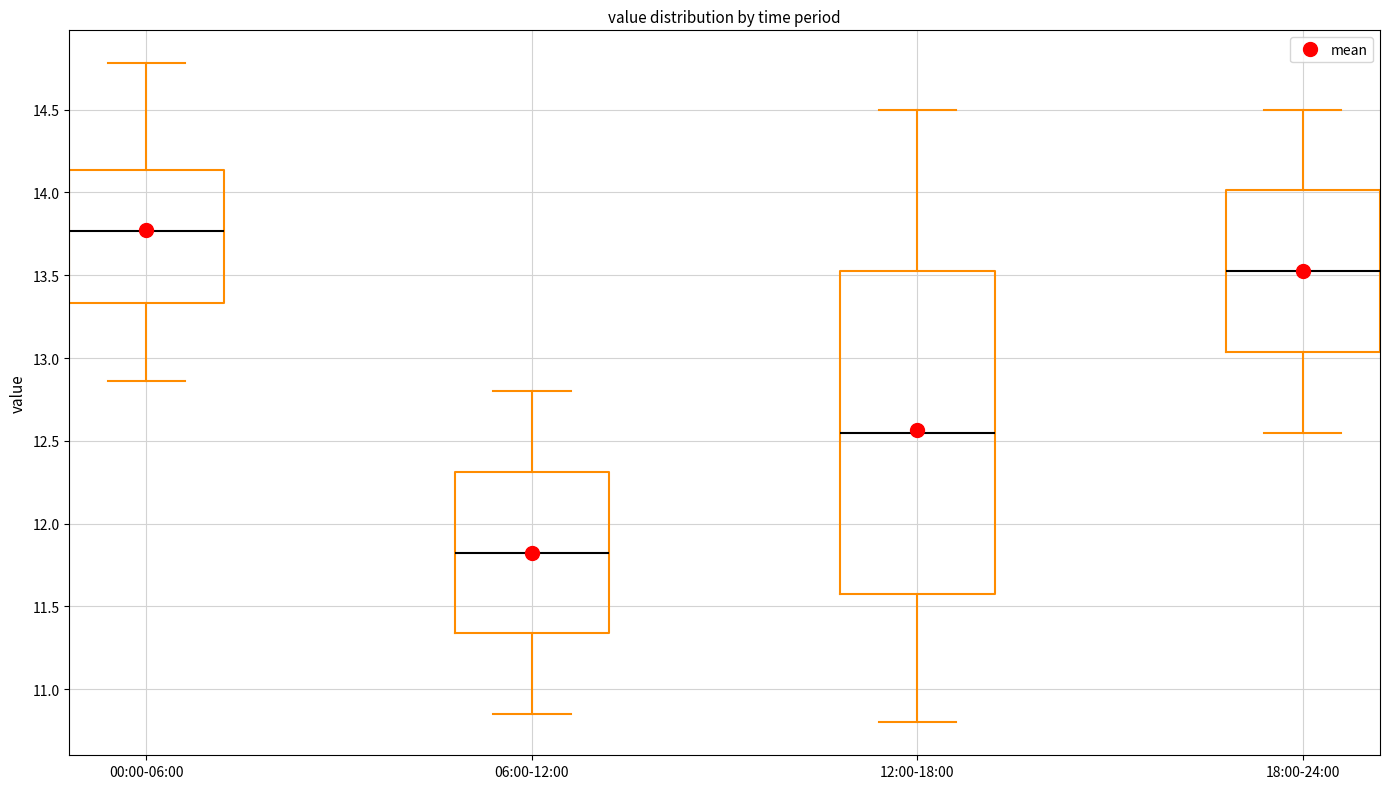

Where is the lower edge of the box for 06:00-12:00 on the y-axis? The values are not printed on the chart, so give them approximately, as read against the axis.

11.35